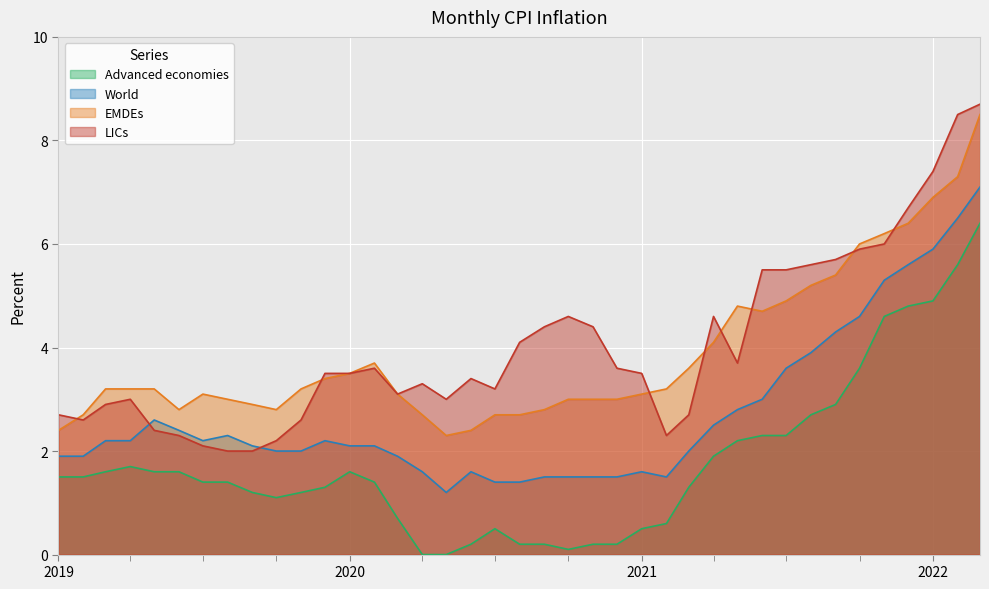

How many values in the World series exceed 2?

22